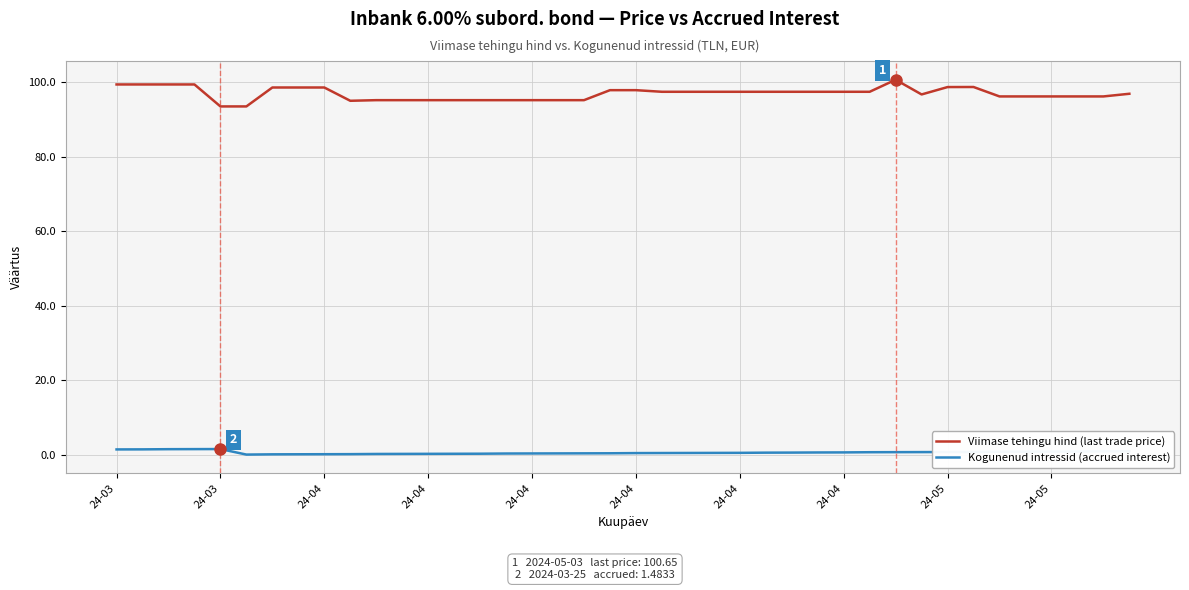

What is the difference between the maximum and minimum values in the Viimase tehingu hind (last trade price) series?

7.2